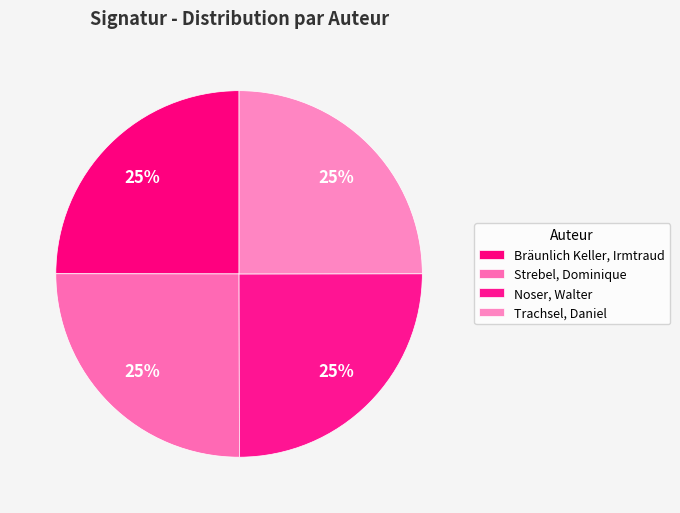

Which category has the biggest portion of the pie?

Strebel, Dominique